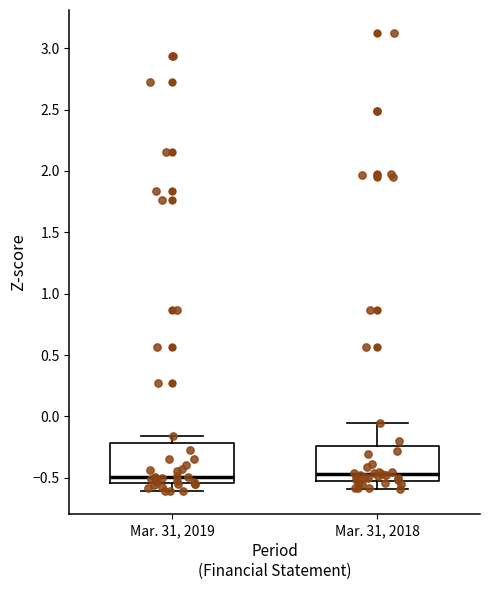

Reading left to right, transcribe this box plot: for each box, give where its median line is, the range the box spans, and where its two whiskers end, as read against the y-axis. The values are not printed on the chart, so give them approximately, as read against the axis.

Mar. 31, 2019: median -0.50, box -0.55 to -0.20, whiskers -0.60 to -0.15
Mar. 31, 2018: median -0.45, box -0.55 to -0.25, whiskers -0.60 to -0.05